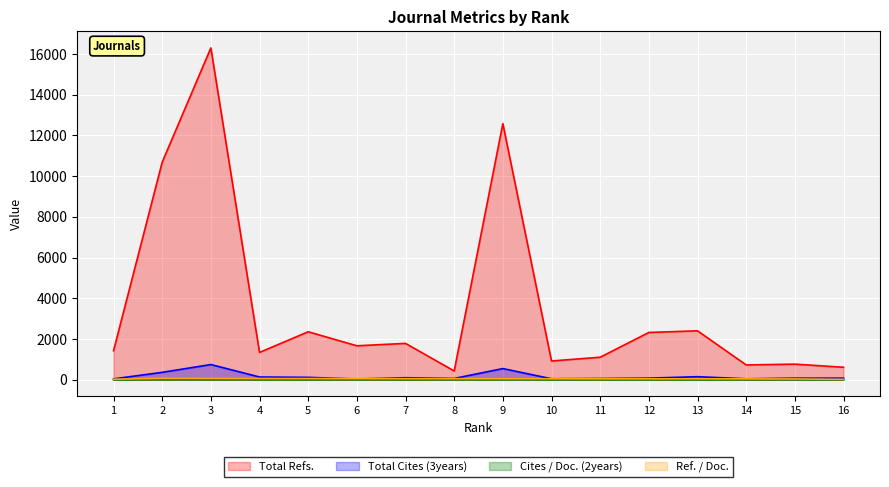

What is the difference between the second highest and second lowest values in the Total Refs. series?

11967.0